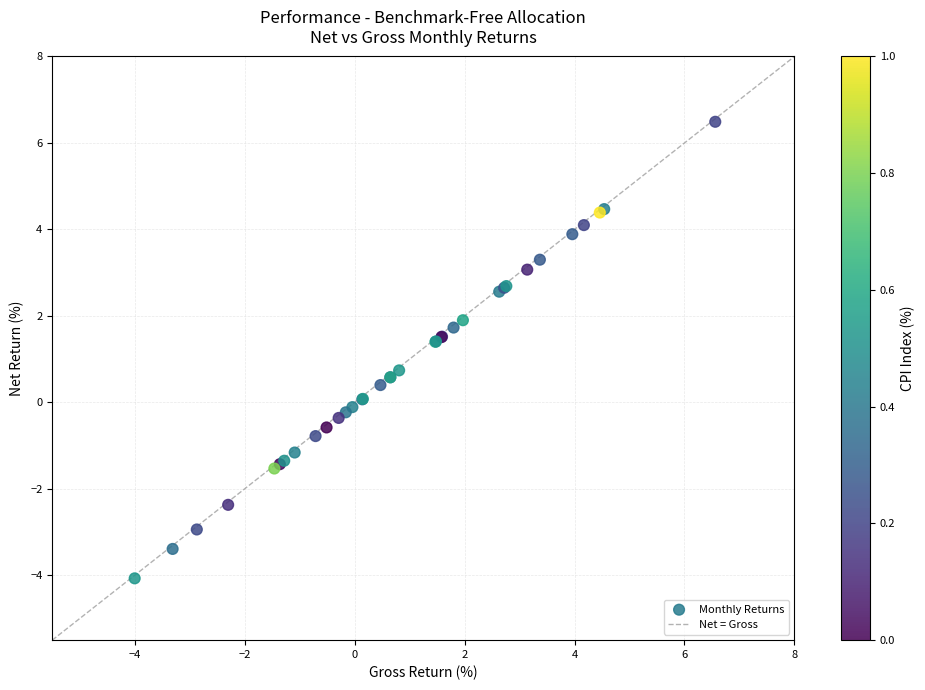

What Y value in the scatter plot is closest to 1?

0.7